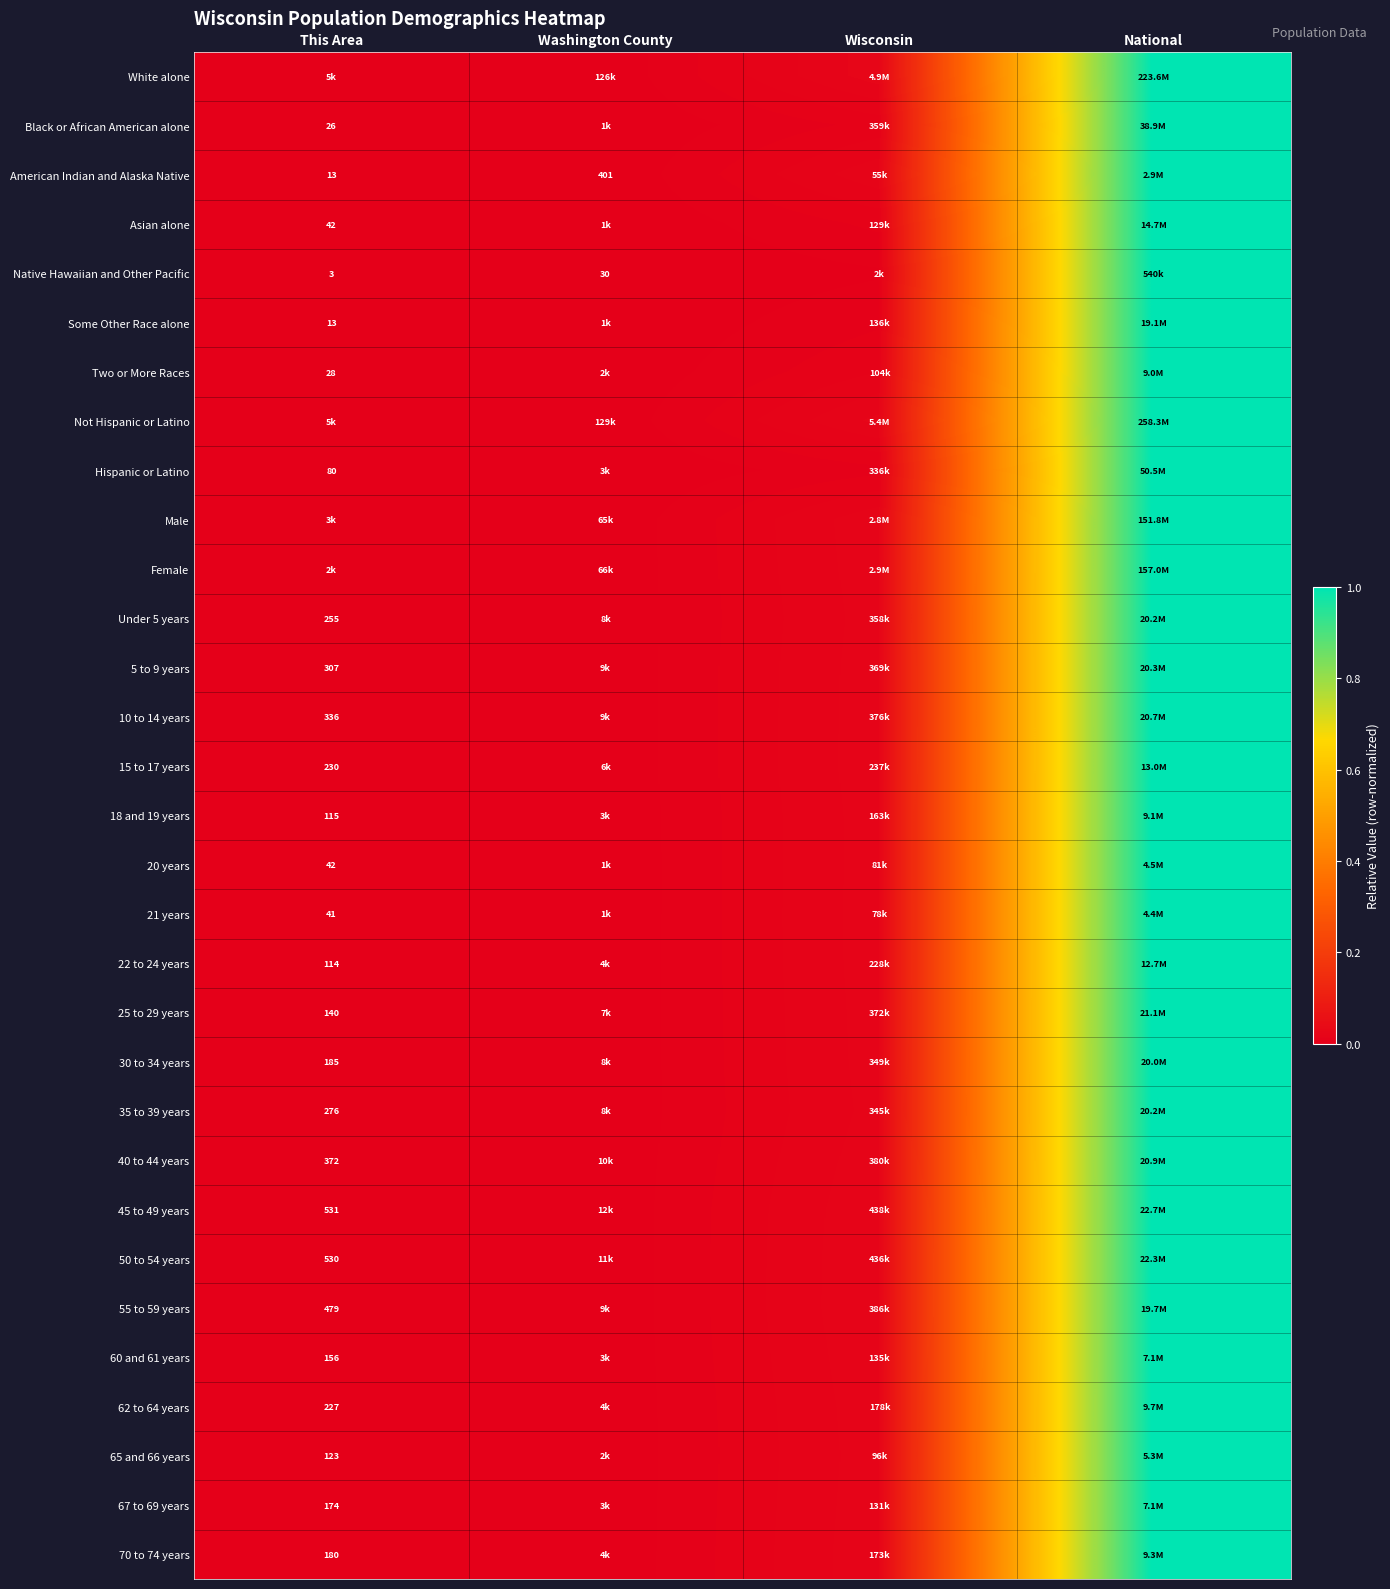

Between Wisconsin and National, which is larger?

National